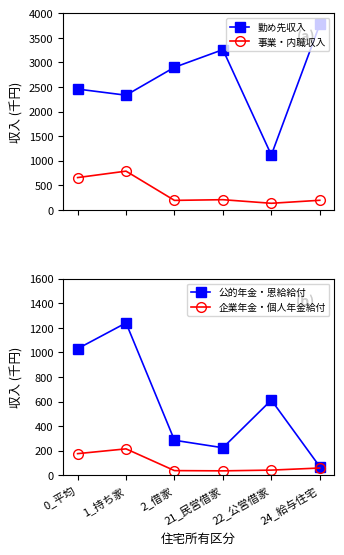

Is it true that 勤め先収入 equals 1116 at 22_公営借家?

True